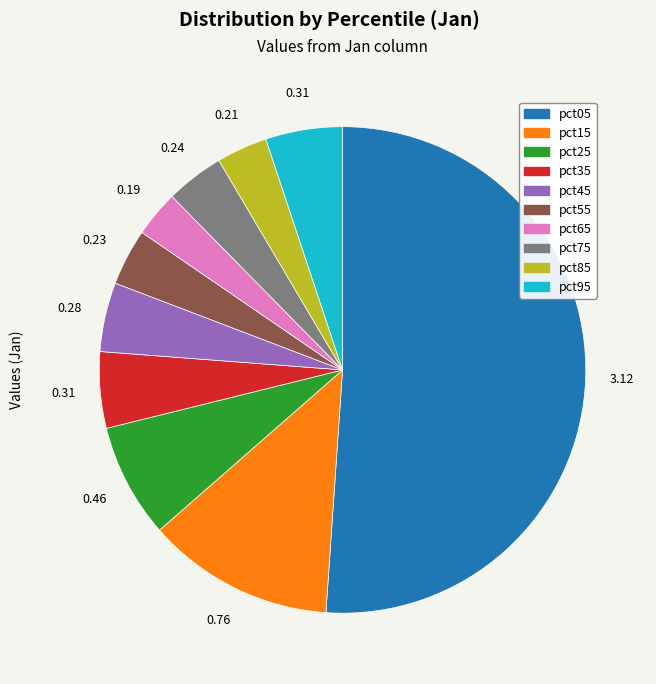

Is it true that pct75 is 13% of the pie?

False